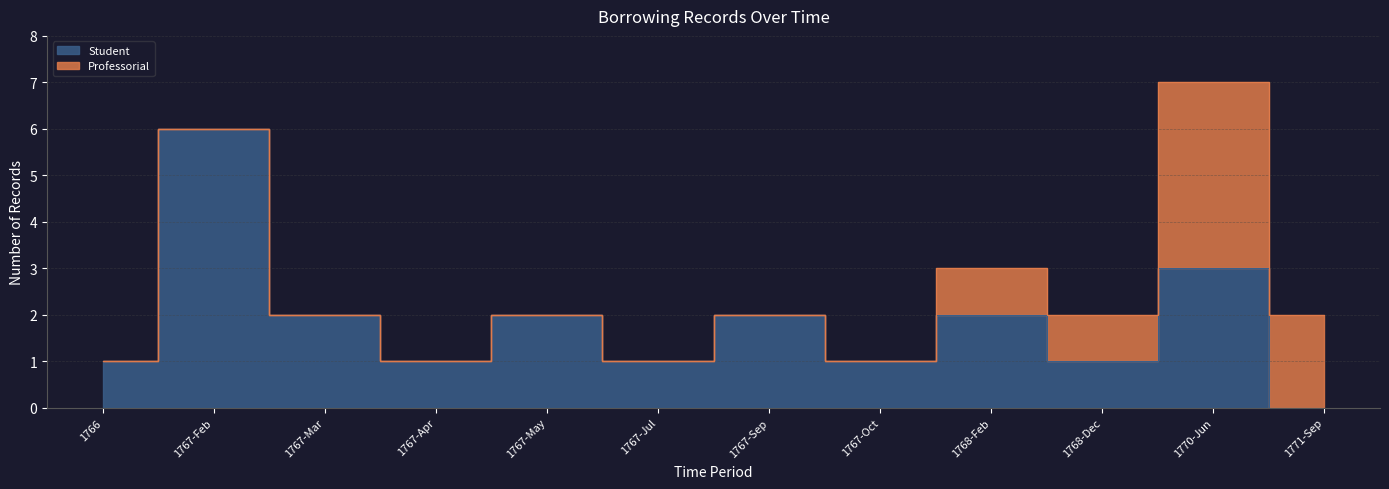

Where is the first local minimum?

1767-Apr